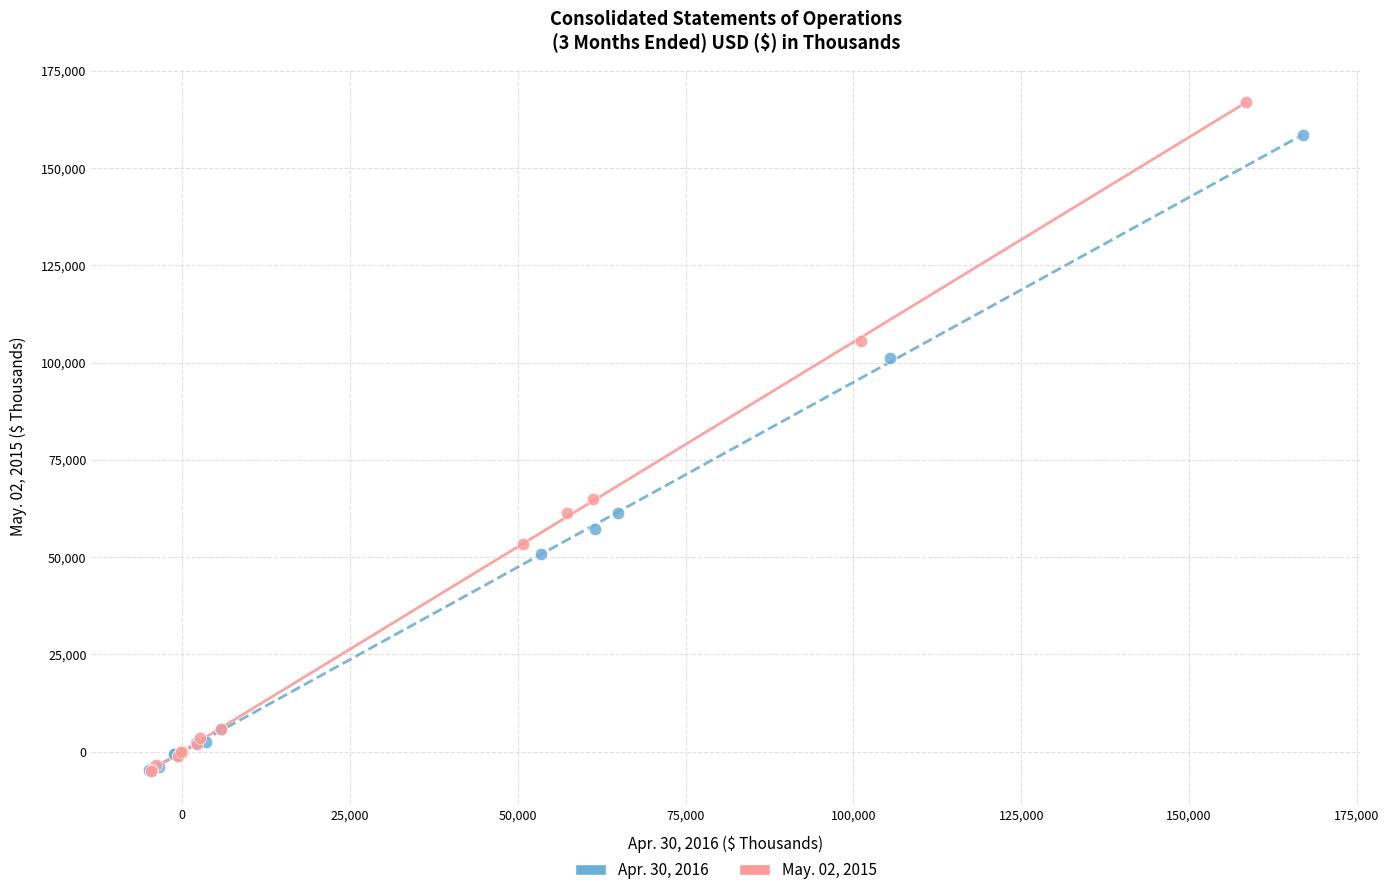

Which series contains the highest Y value?

May. 02, 2015